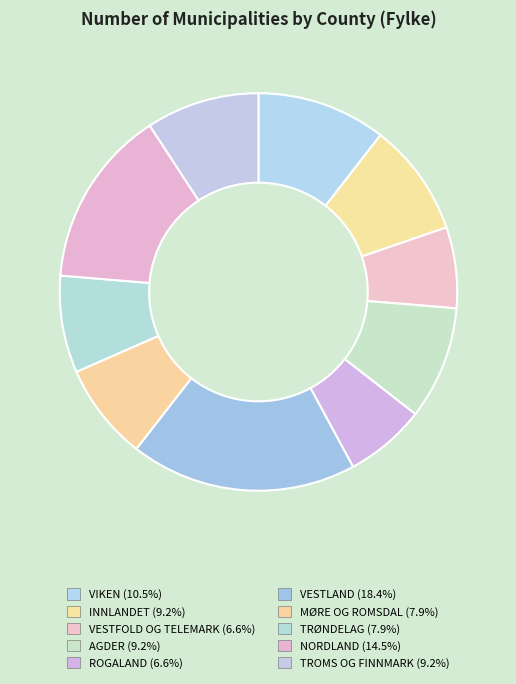

The TRØNDELAG slice represents 15% of the pie. True or false?

False